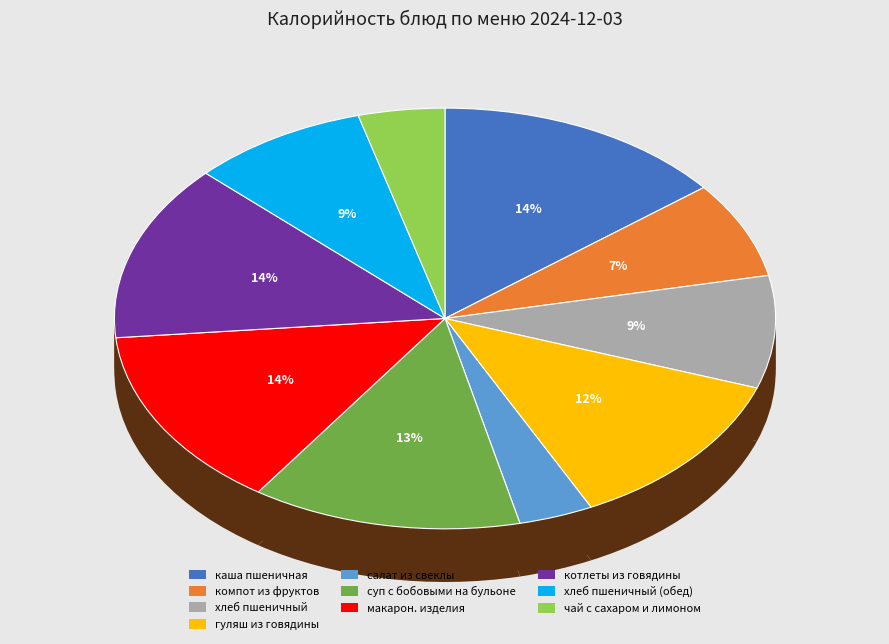

To the nearest percent, what is the difference between the largest and smallest slice percentages?

11%